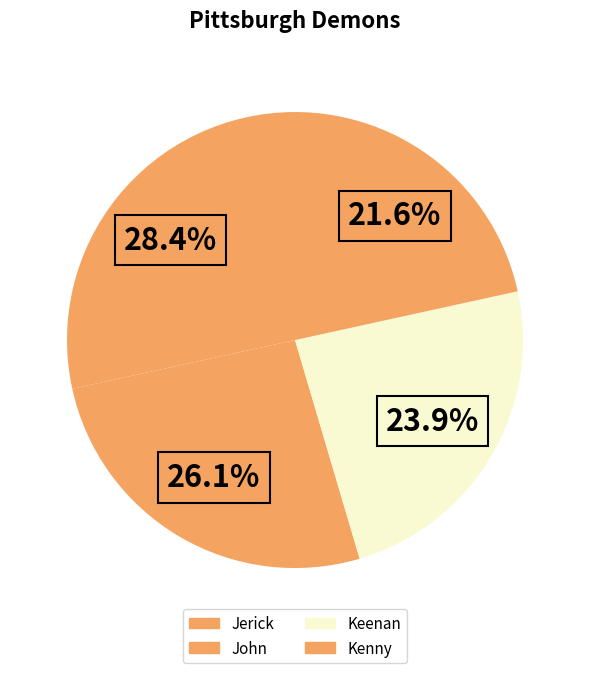

How many slices are in this pie chart?

4